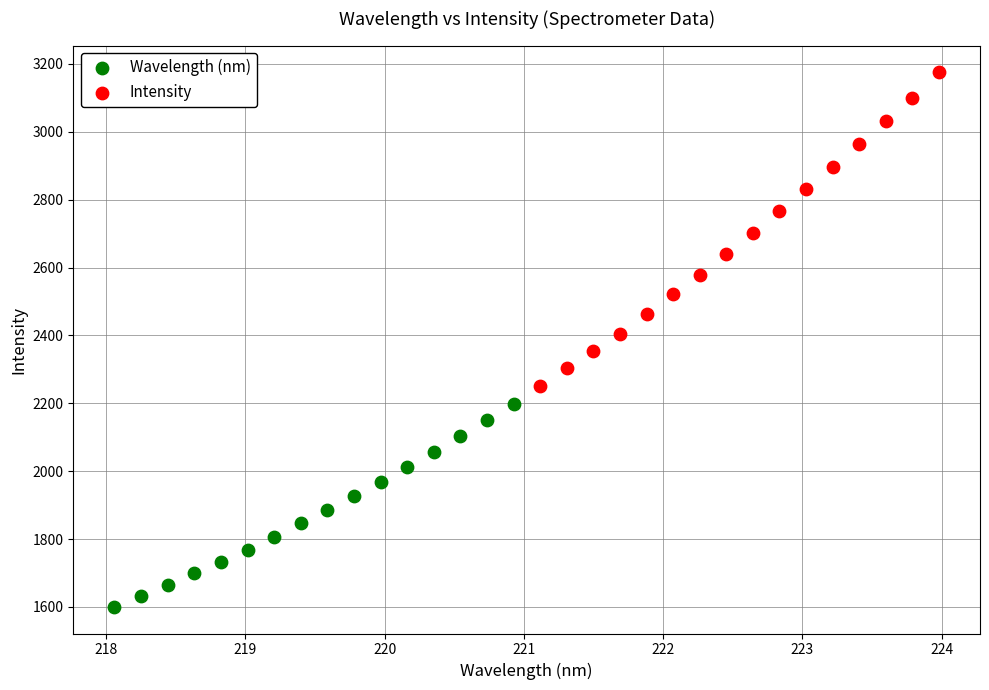

What are all the series names shown in the legend?

Wavelength (nm), Intensity